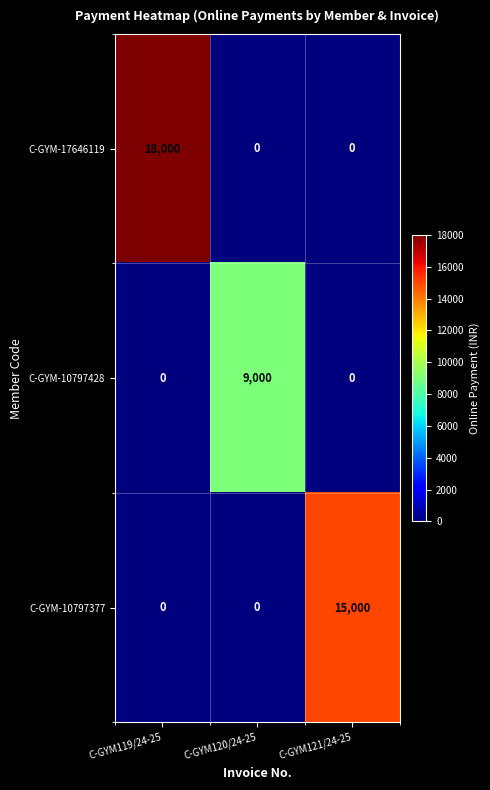

Count the number of data series in this chart.

3